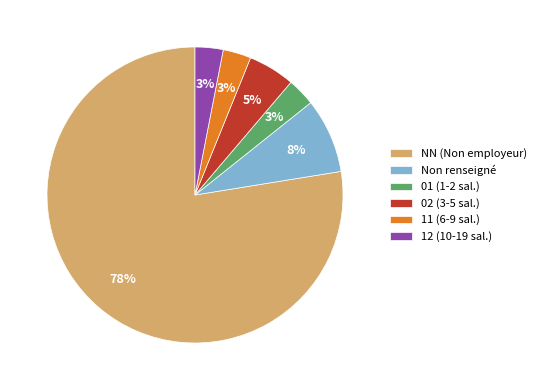

Which has a higher value, 12 (10-19 sal.) or Non renseigné?

Non renseigné